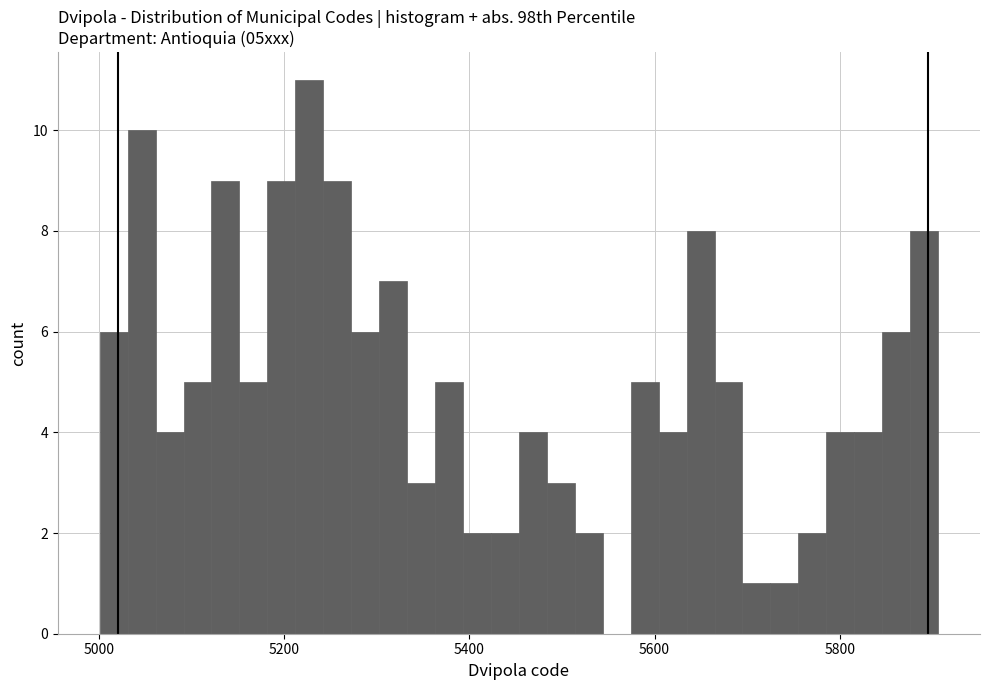

Around what value on the x-axis is the tallest bar? Give the approximate position of its centre, as read against the axis.

5220